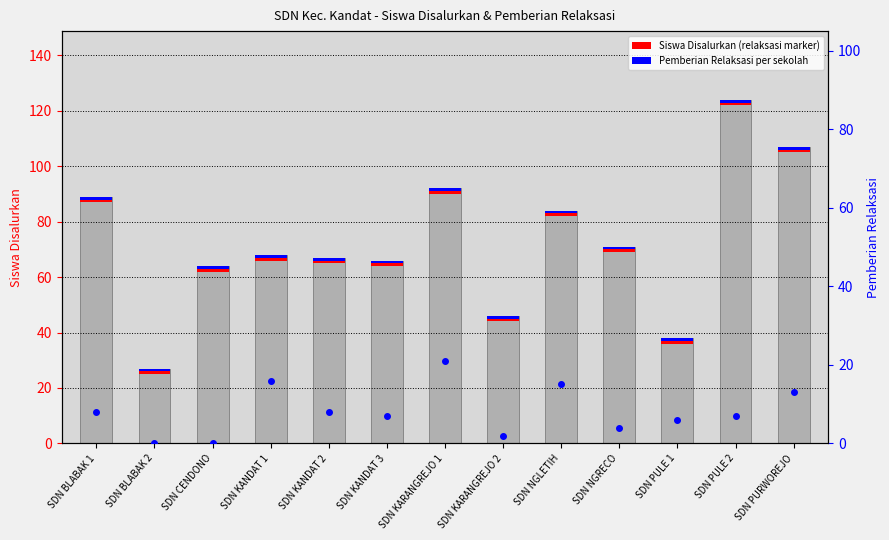

Which series changed the most between SDN KANDAT 3 and SDN KARANGREJO 2?

Siswa Disalurkan